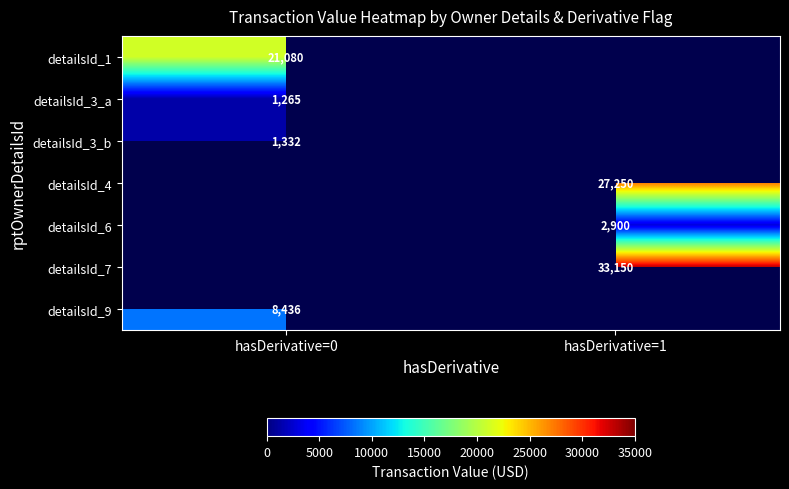

At how many categories does at least one series exceed 32197?

1